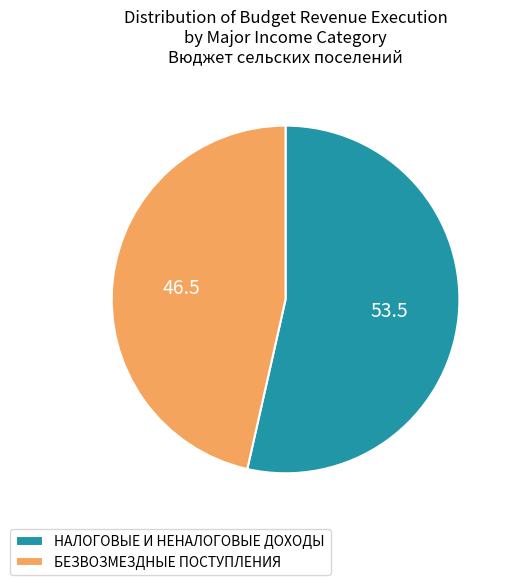

Which has a higher value, НАЛОГОВЫЕ И НЕНАЛОГОВЫЕ ДОХОДЫ or БЕЗВОЗМЕЗДНЫЕ ПОСТУПЛЕНИЯ?

НАЛОГОВЫЕ И НЕНАЛОГОВЫЕ ДОХОДЫ